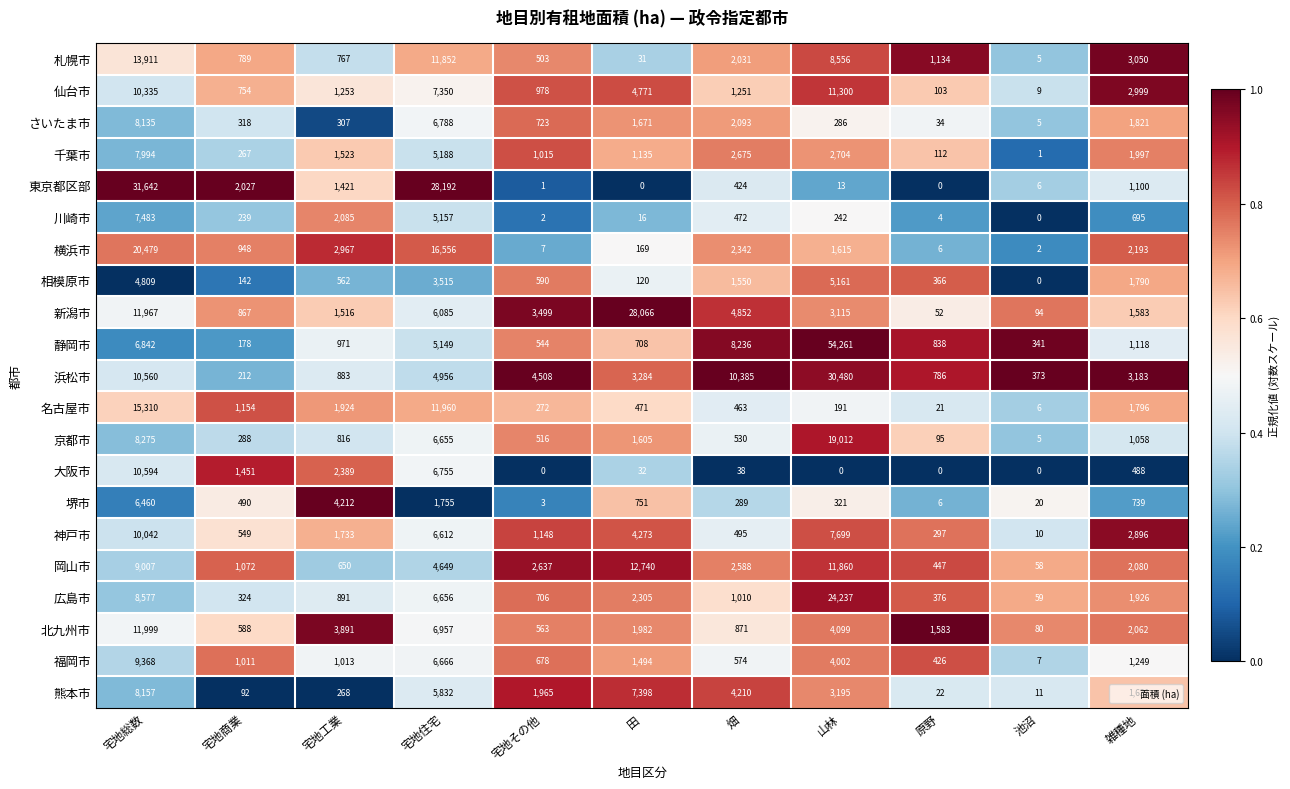

Count the number of data series in this chart.

21